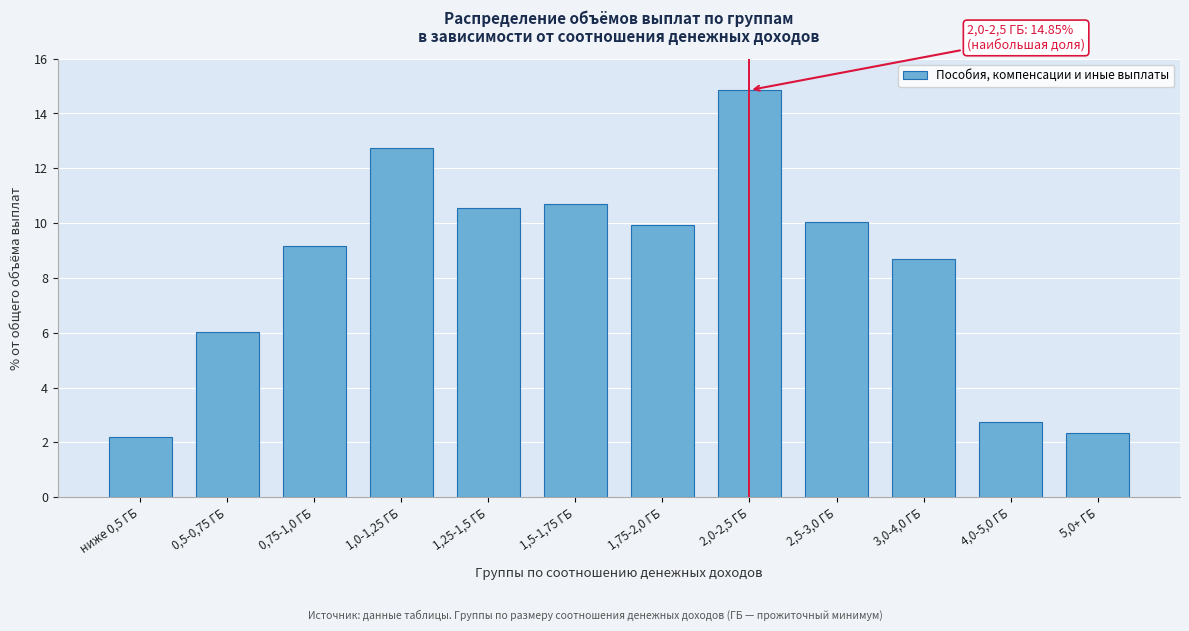

Reading right to left, what are all the values shown in this chart?

2.3	2.8	8.7	10.0	14.9	9.9	10.7	10.6	12.7	9.1	6.0	2.2